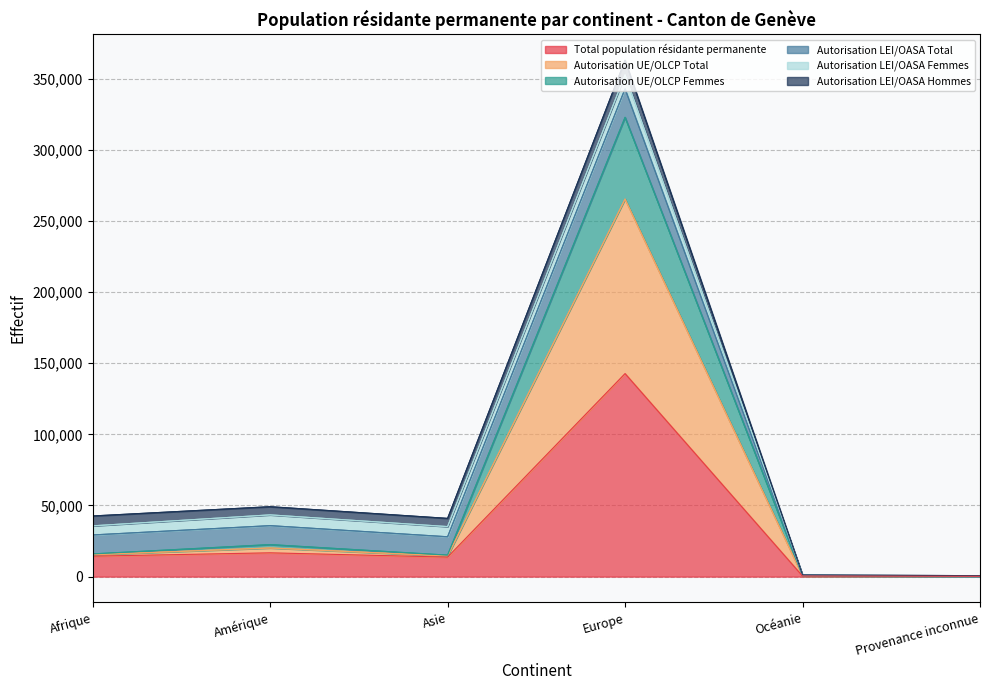

What is the spread (max minus min) of values at Amérique?

5789